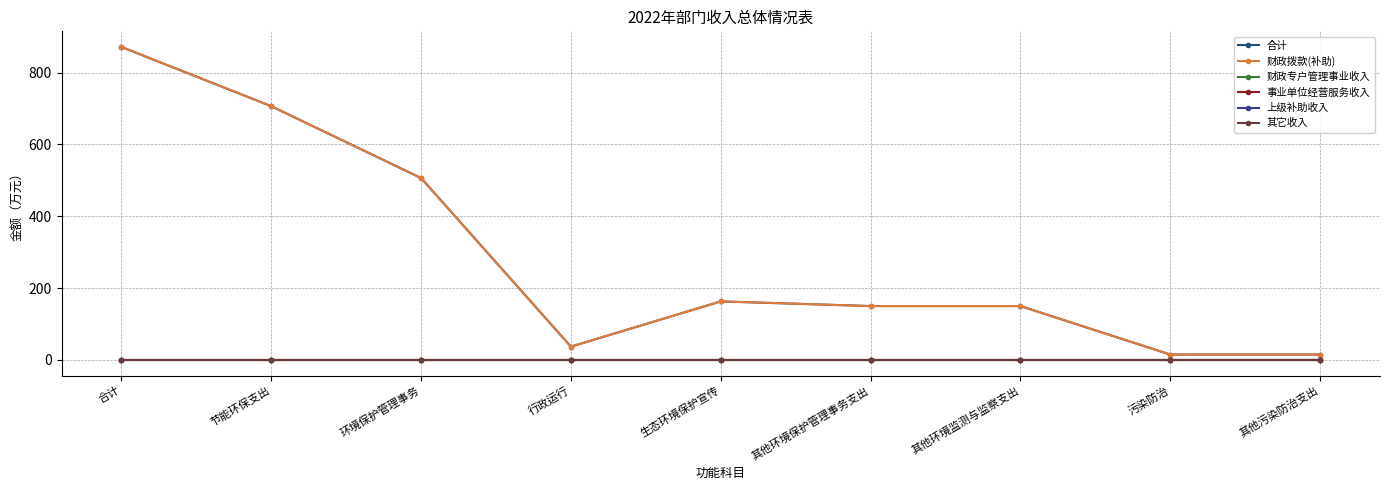

How many lines are shown in the chart?

6